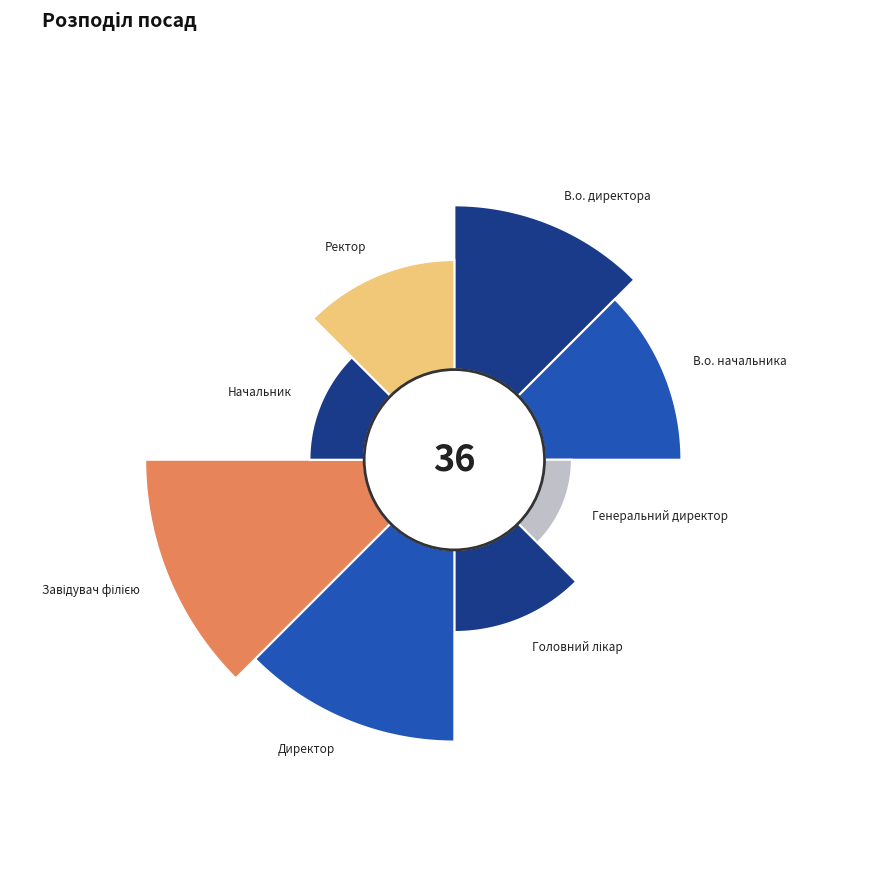

What is the smallest slice in the pie chart?

Генеральний директор